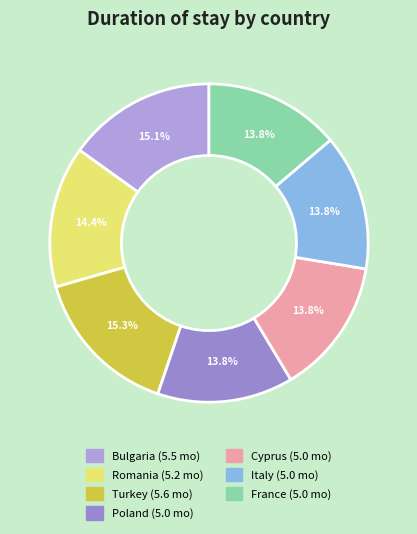

Which slice is the smallest?

Cyprus